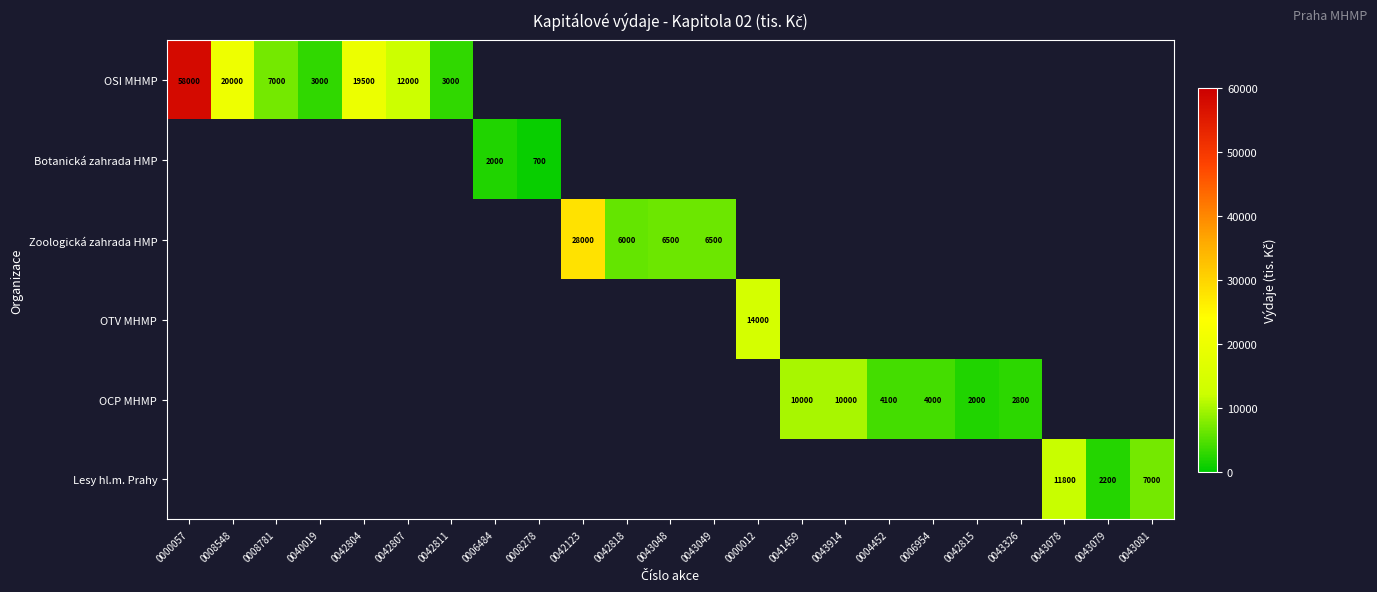

Is the value of Lesy hl.m. Prahy at 0043078 greater than the value of OSI MHMP at 0042811?

Yes